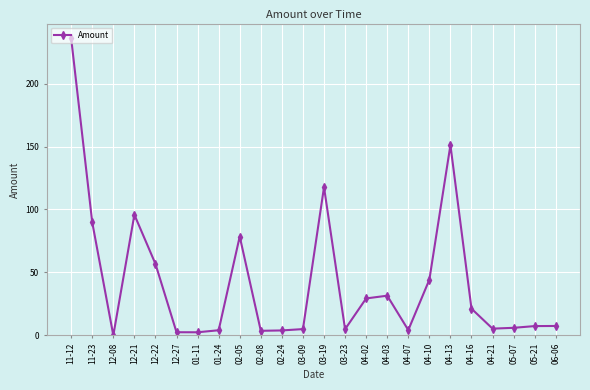

The value at 11-12 is 108.9. True or false?

False